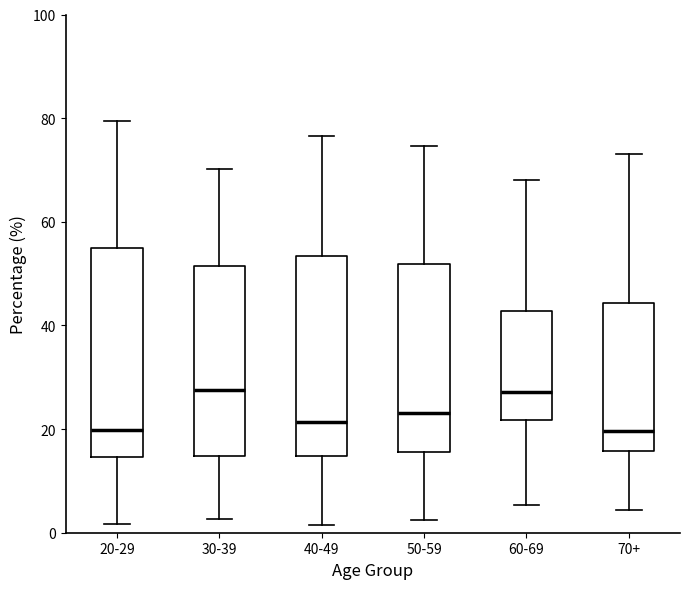

Reading left to right, read every box against the y-axis: the position of its median line, the range the box covers, and the ends of its whiskers. The values are not printed on the chart, so give them approximately, as read against the axis.

20-29: median 20, box 14 to 54, whiskers 2 to 80
30-39: median 28, box 14 to 52, whiskers 2 to 70
40-49: median 22, box 14 to 54, whiskers 2 to 76
50-59: median 24, box 16 to 52, whiskers 2 to 74
60-69: median 28, box 22 to 42, whiskers 6 to 68
70+: median 20, box 16 to 44, whiskers 4 to 74